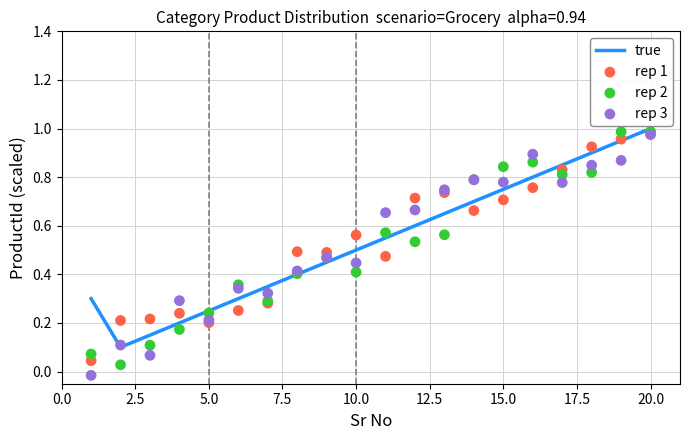

Which series reaches the minimum Y coordinate?

rep 3